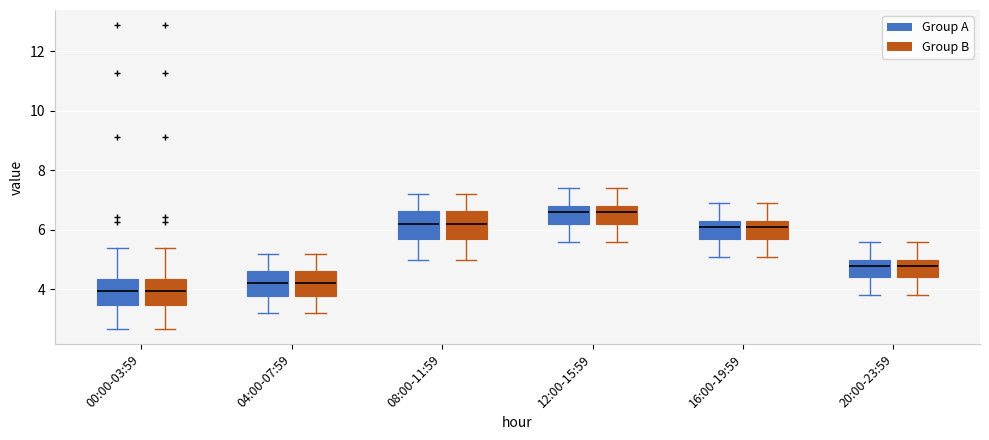

Reading left to right, read every box against the y-axis: the position of its median line, the range the box covers, and the ends of its whiskers. The values are not printed on the chart, so give them approximately, as read against the axis.

00:00-03:59 (Group A): median 4.0, box 3.4 to 4.4, whiskers 2.6 to 5.4
00:00-03:59 (Group B): median 4.0, box 3.4 to 4.4, whiskers 2.6 to 5.4
04:00-07:59 (Group A): median 4.2, box 3.8 to 4.6, whiskers 3.2 to 5.2
04:00-07:59 (Group B): median 4.2, box 3.8 to 4.6, whiskers 3.2 to 5.2
08:00-11:59 (Group A): median 6.2, box 5.6 to 6.6, whiskers 5.0 to 7.2
08:00-11:59 (Group B): median 6.2, box 5.6 to 6.6, whiskers 5.0 to 7.2
12:00-15:59 (Group A): median 6.6, box 6.2 to 6.8, whiskers 5.6 to 7.4
12:00-15:59 (Group B): median 6.6, box 6.2 to 6.8, whiskers 5.6 to 7.4
16:00-19:59 (Group A): median 6.2, box 5.8 to 6.4, whiskers 5.2 to 7.0
16:00-19:59 (Group B): median 6.2, box 5.8 to 6.4, whiskers 5.2 to 7.0
20:00-23:59 (Group A): median 4.8, box 4.4 to 5.0, whiskers 3.8 to 5.6
20:00-23:59 (Group B): median 4.8, box 4.4 to 5.0, whiskers 3.8 to 5.6